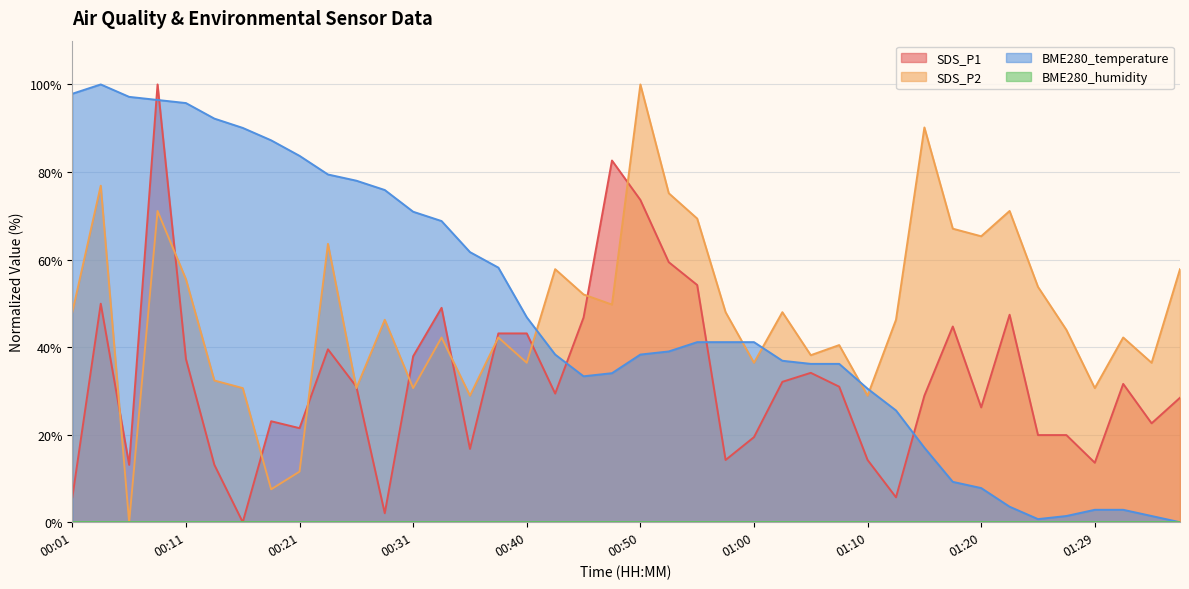

What is the value of the BME280_temperature point at the 6th from the left?

92.2